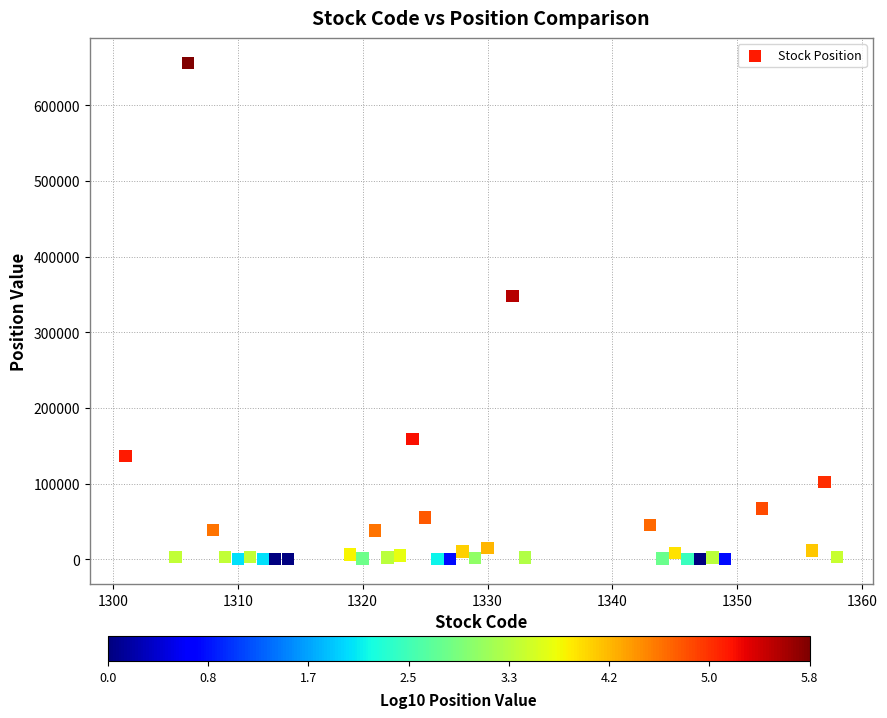

What is the range of Y values (max minus min)?

656350